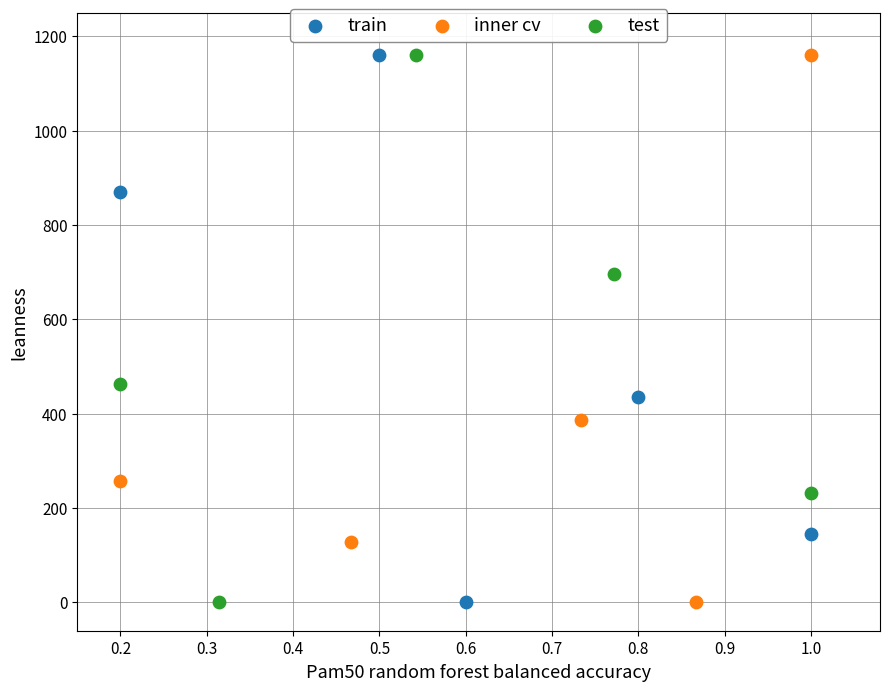

What are all the series names shown in the legend?

train, inner cv, test